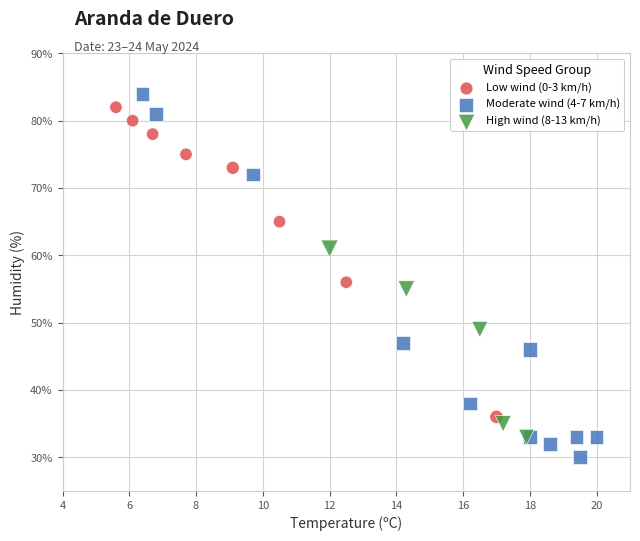

Which series reaches the minimum Y coordinate?

Moderate wind (4-7 km/h)